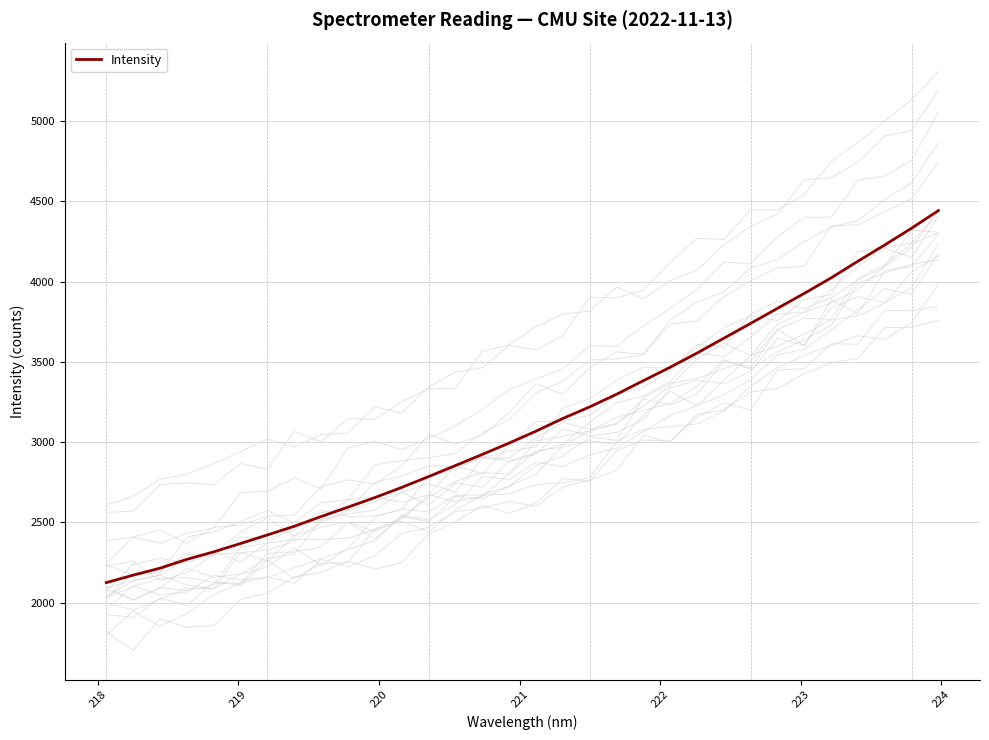

What is the maximum value for Intensity?

4443.1